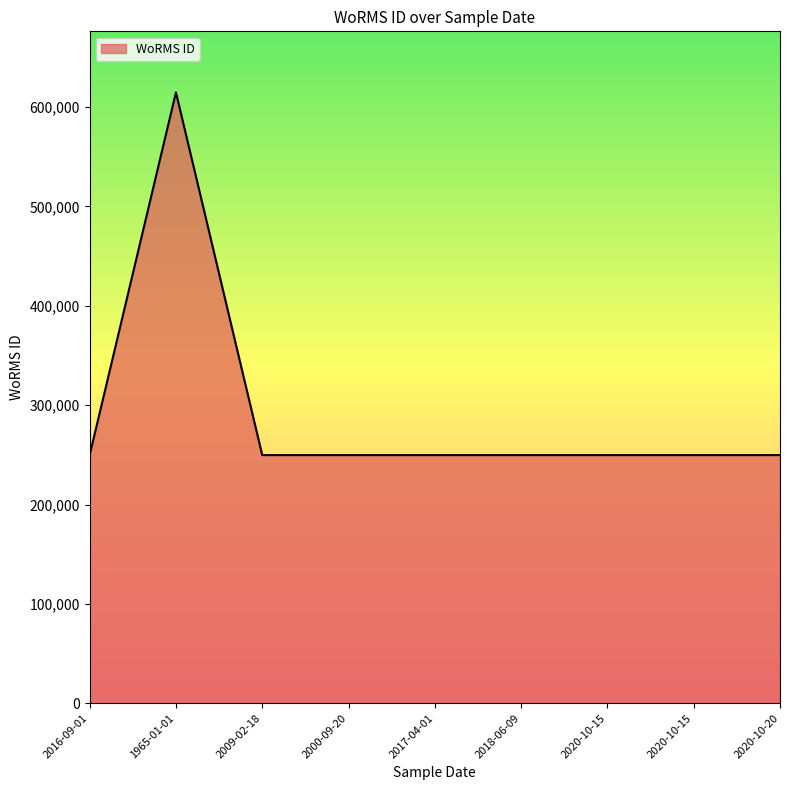

Reading left to right, list all the values displayed in this chart.

2016-09-01=249725	1965-01-01=614694	2009-02-18=249725	2000-09-20=249725	2017-04-01=249725	2018-06-09=249725	2020-10-15=249725	2020-10-15=249725	2020-10-20=249725